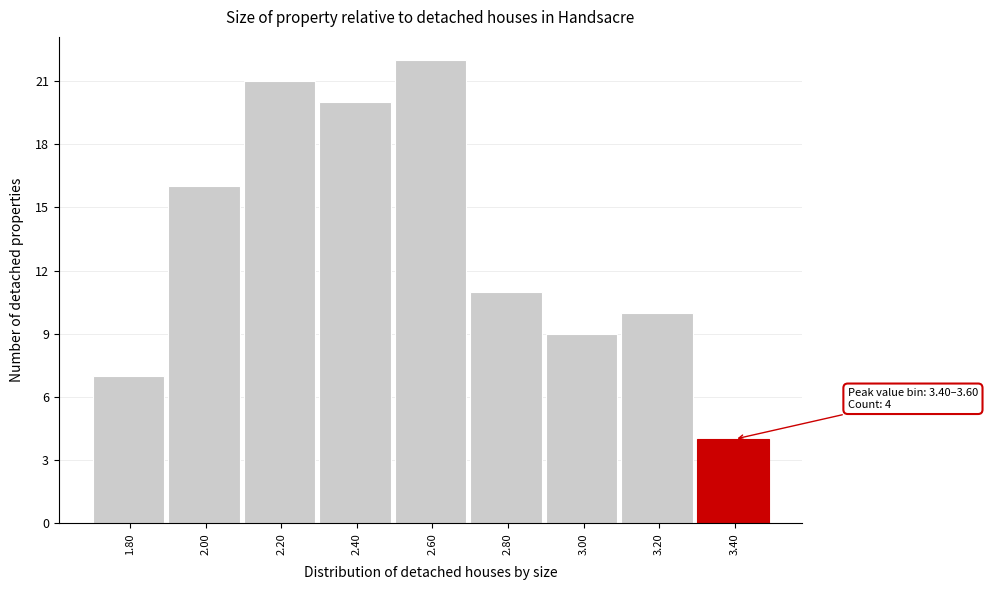

Reading left to right, extract all data points from this chart.

7	16	21	20	22	11	9	10	4